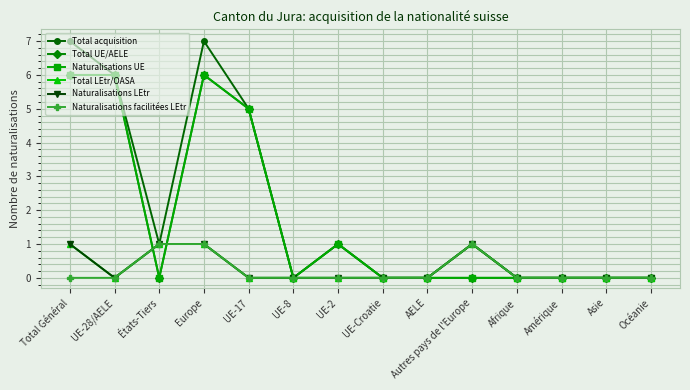

What is the difference between the second highest and second lowest values in the Naturalisations facilitées LEtr series?

1